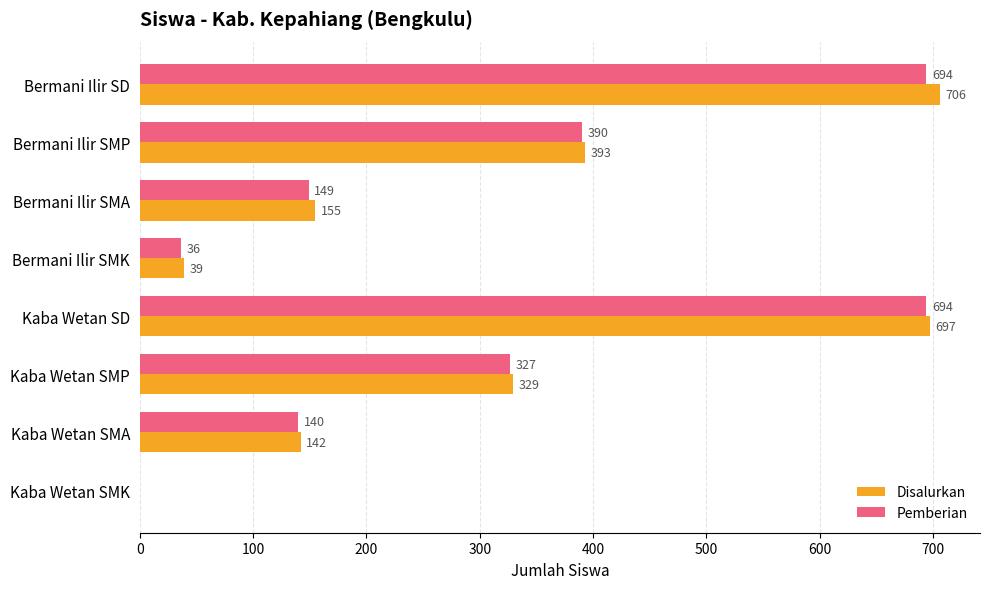

Where is Pemberian nearest to the value 347?

Kaba Wetan SMP